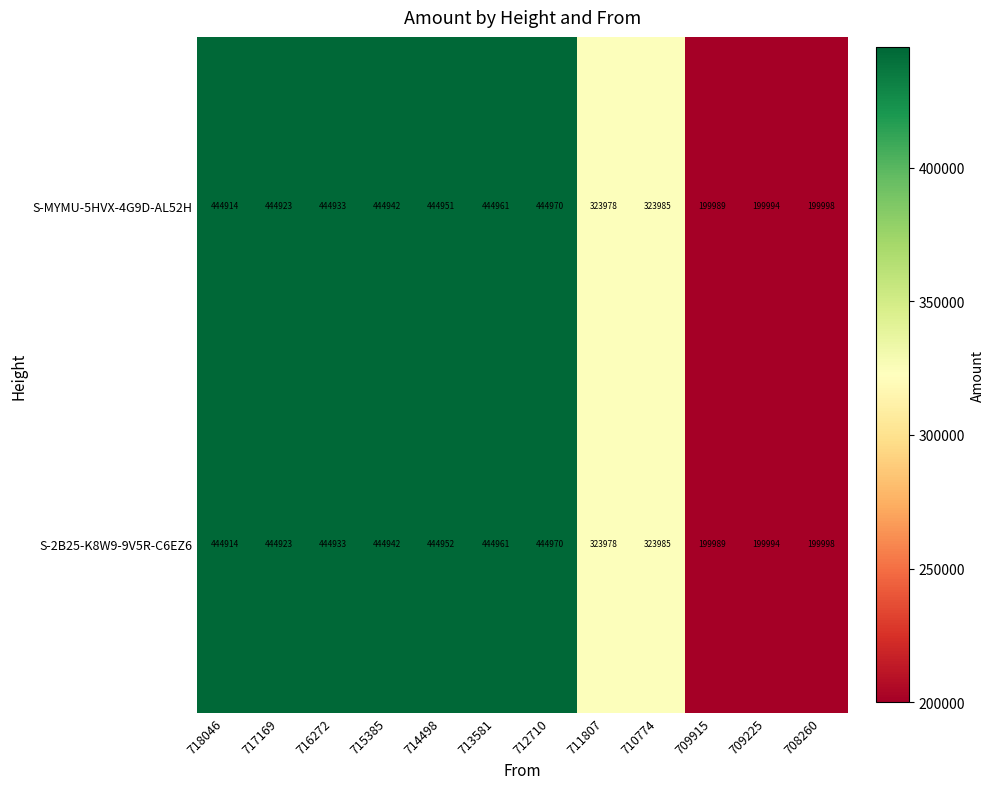

Is it true that S-MYMU-5HVX-4G9D-AL52H equals 444961 at 713581?

True